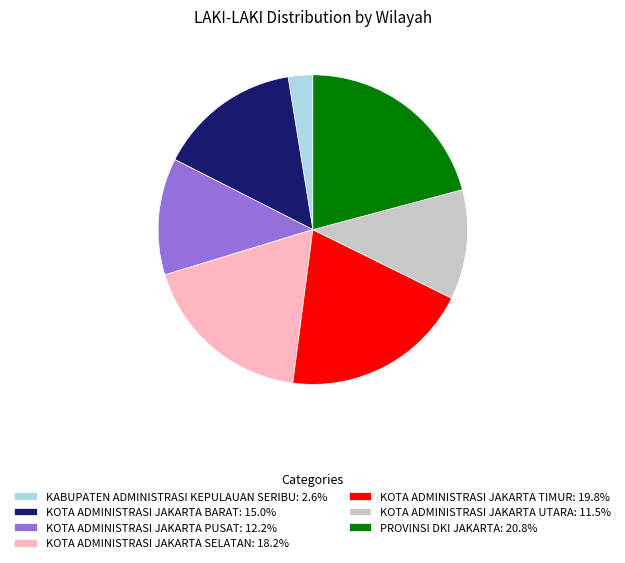

The KOTA ADMINISTRASI JAKARTA BARAT slice represents 15% of the pie. True or false?

True